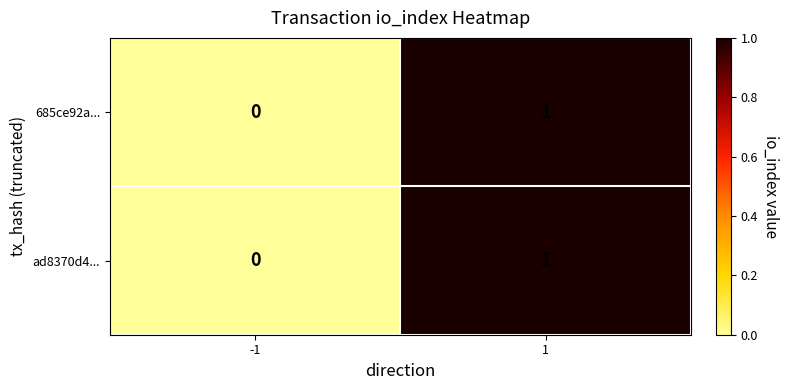

The value of ad8370d4... at 1 is 2. True or false?

False